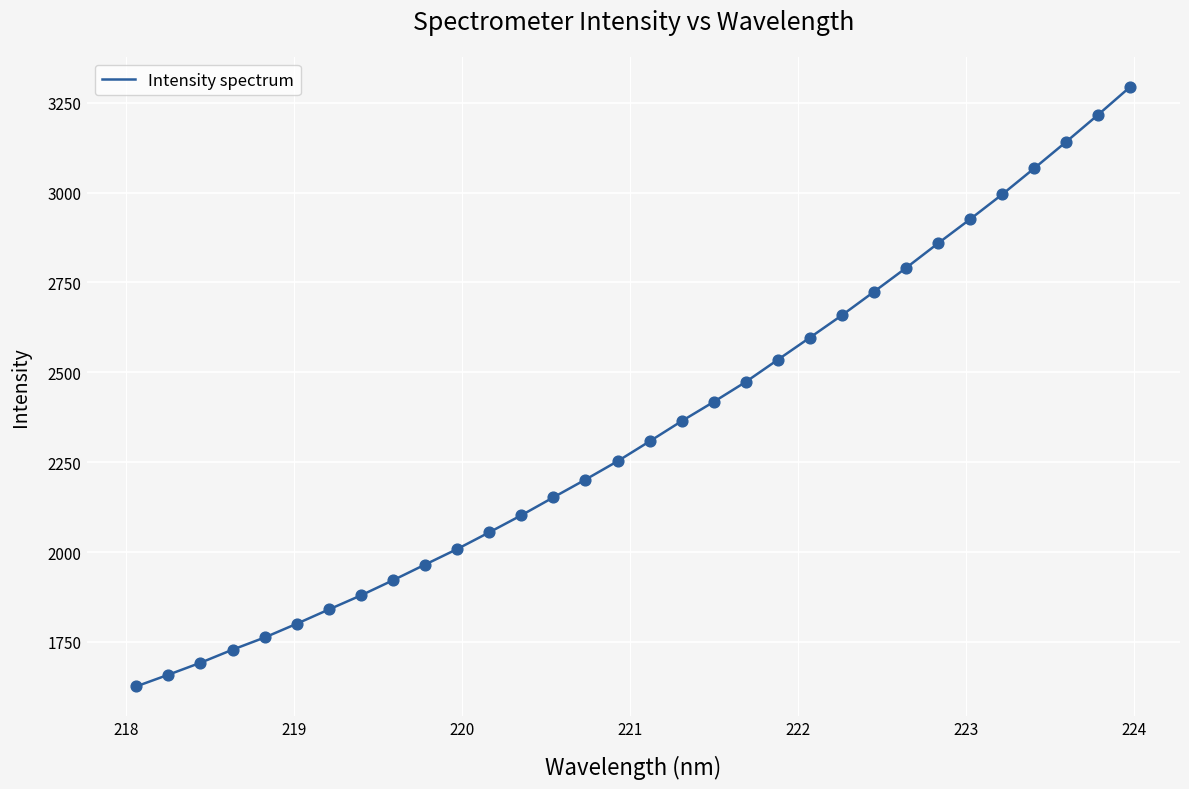

What is the greatest value displayed?

3294.2